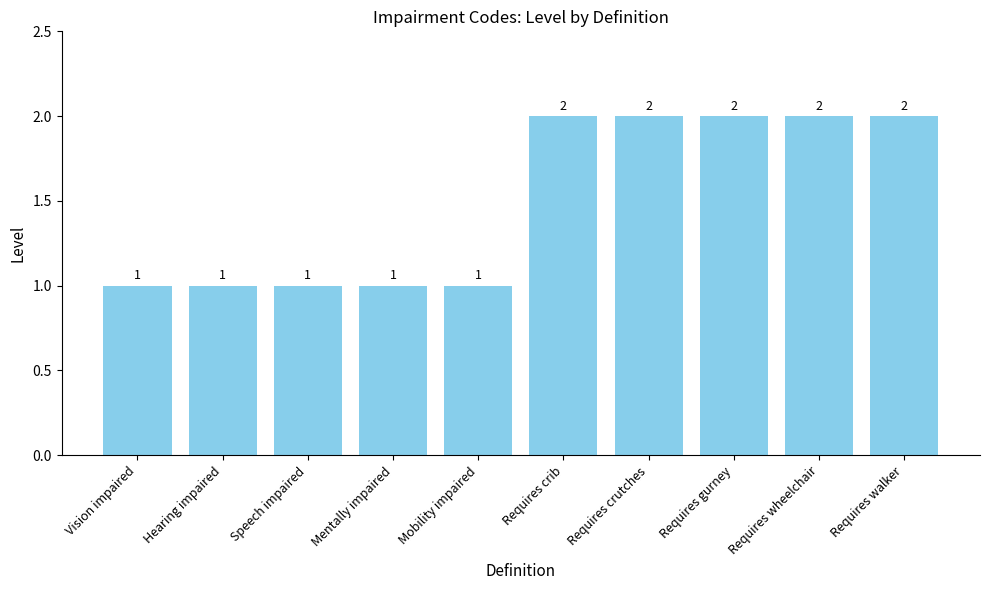

True or false: the data shows 2 at Requires crutches.

True